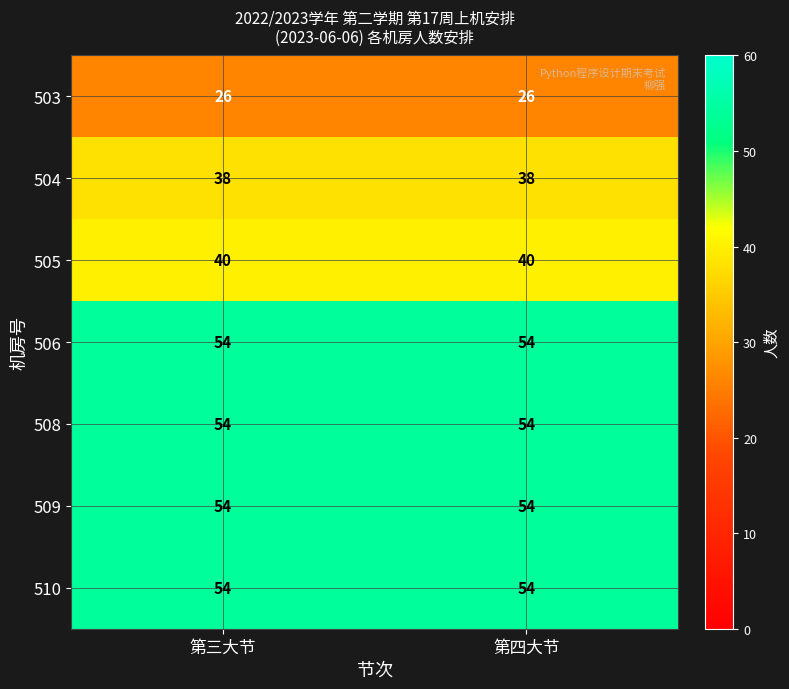

Reading left to right, what are all the values shown in this chart?

503: 第三大节=26	第四大节=26
504: 第三大节=38	第四大节=38
505: 第三大节=40	第四大节=40
506: 第三大节=54	第四大节=54
508: 第三大节=54	第四大节=54
509: 第三大节=54	第四大节=54
510: 第三大节=54	第四大节=54